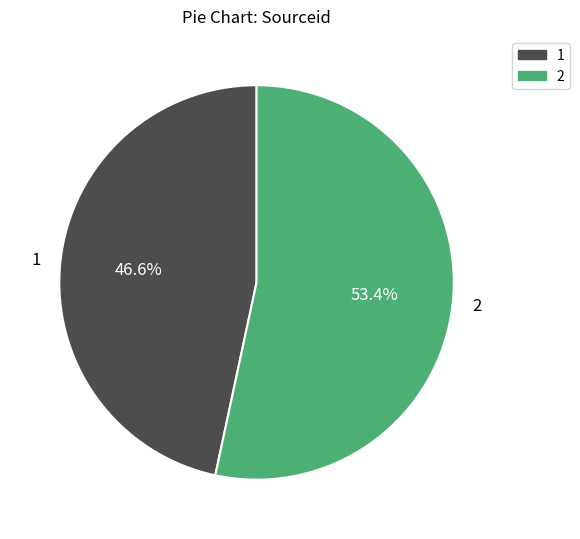

Is there a majority slice in this chart?

Yes